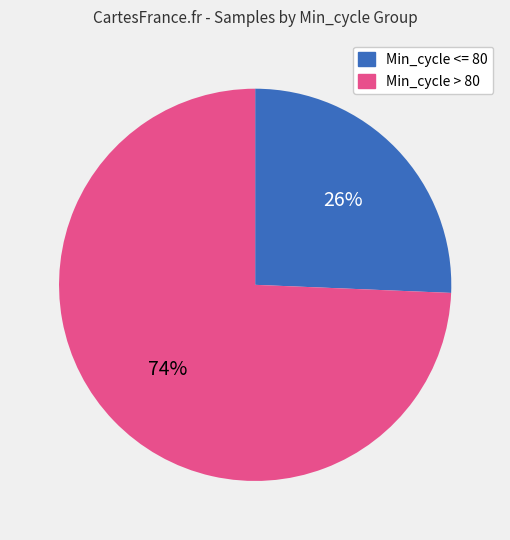

Do Min_cycle > 80 and Min_cycle <= 80 together represent more than half of the pie?

Yes